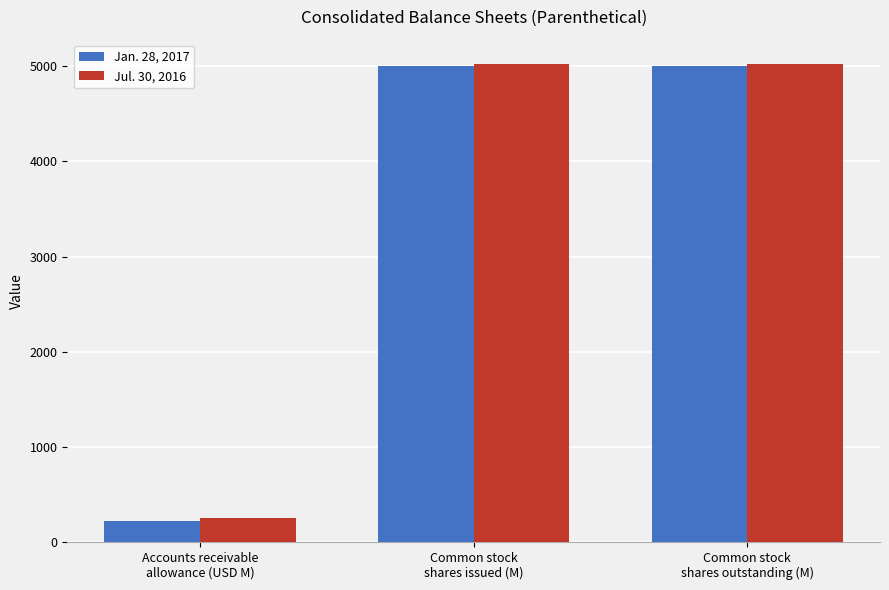

What is the difference between the Jul. 30, 2016 values at Accounts receivable
allowance (USD M) and Common stock
shares issued (M)?

4780